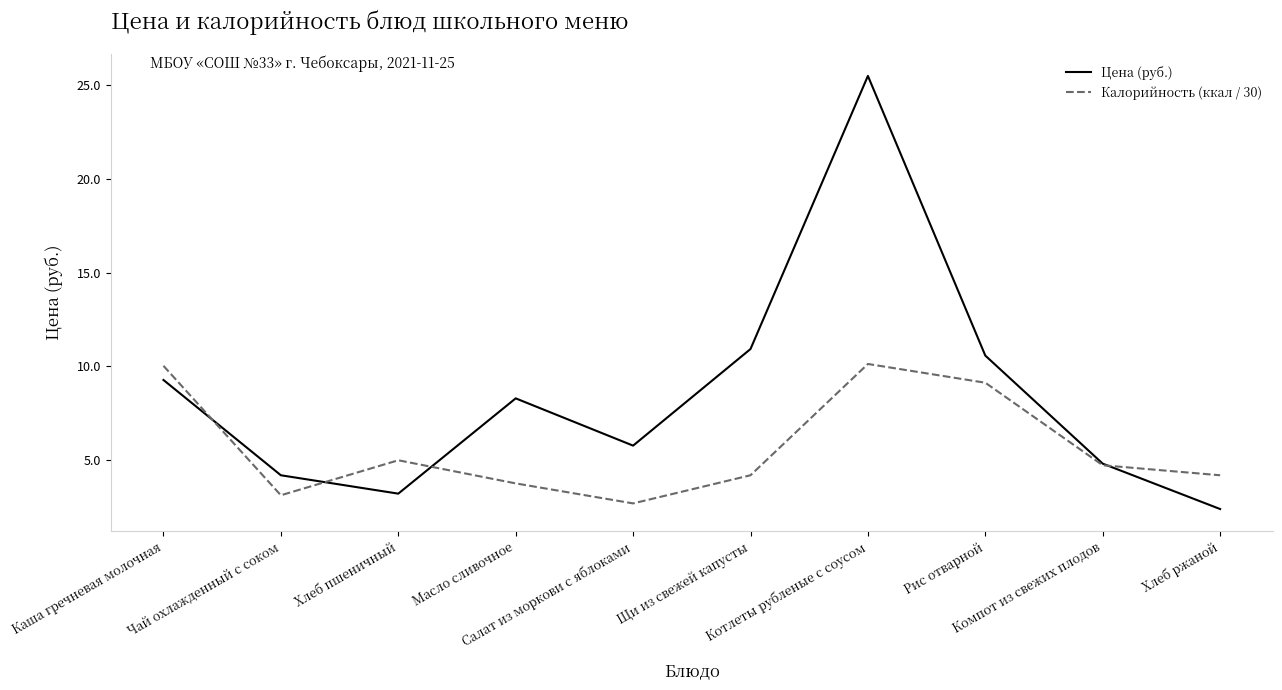

Rank the series by their average value, from highest to lowest.

Цена (руб.), Калорийность (ккал / 30)